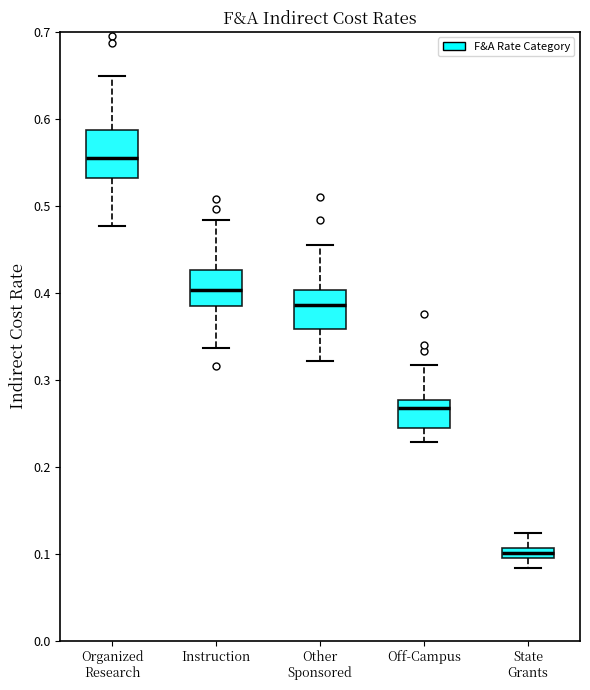

Where is the upper edge of the box for State Grants on the y-axis? The values are not printed on the chart, so give them approximately, as read against the axis.

0.11